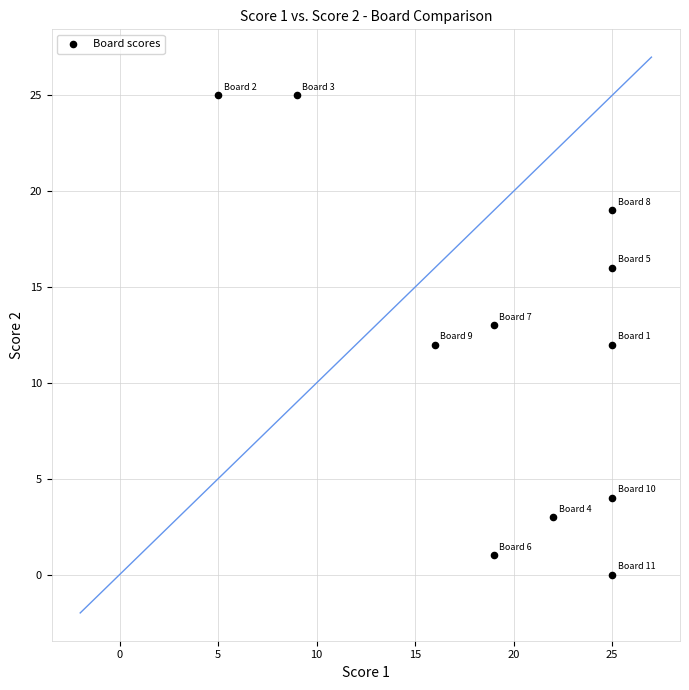

What is the average Y value?

12